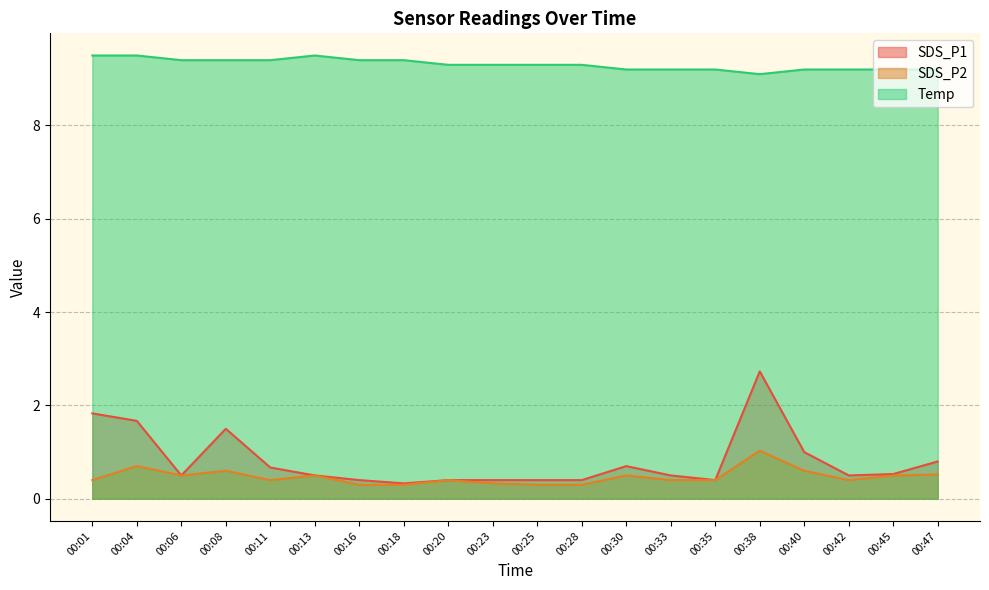

True or false: SDS_P1 has a value of 0.5 at 00:13.

True